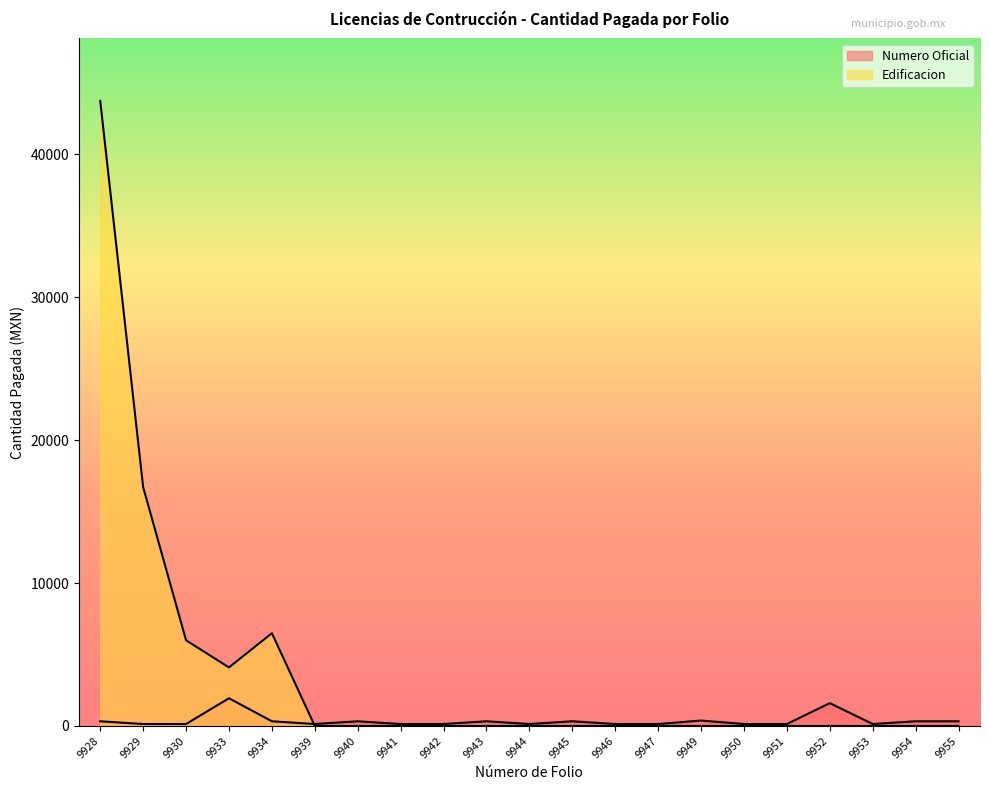

Is it true that Numero Oficial equals 153.7 at 9943?

False